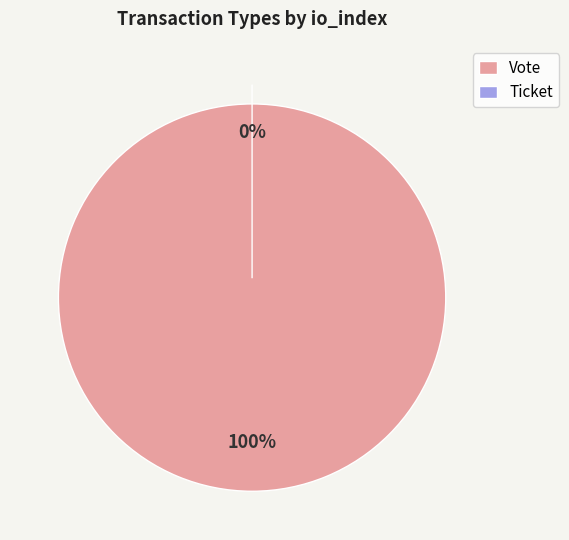

What portion of the pie excludes Ticket?

100.0%